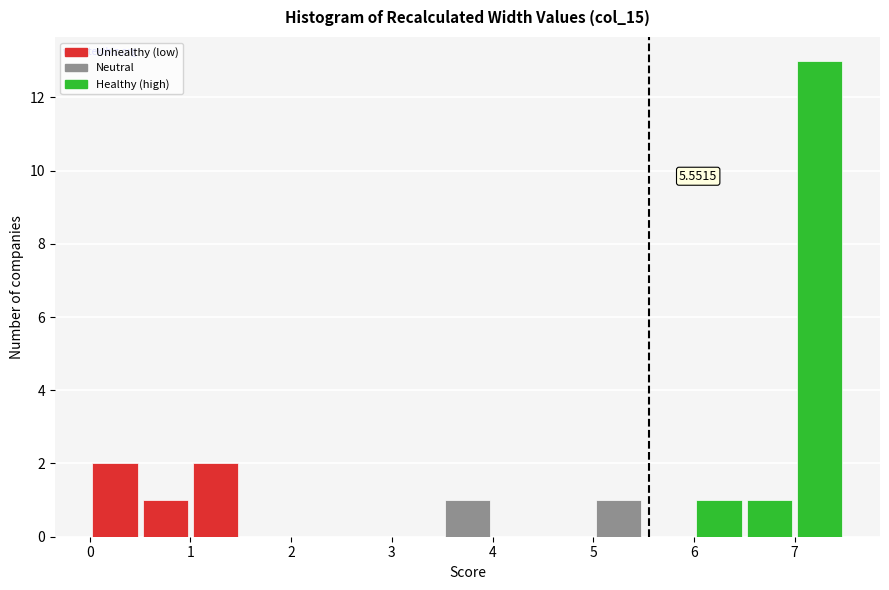

Which range on the x-axis has the tallest bar?

7.0 to 7.5